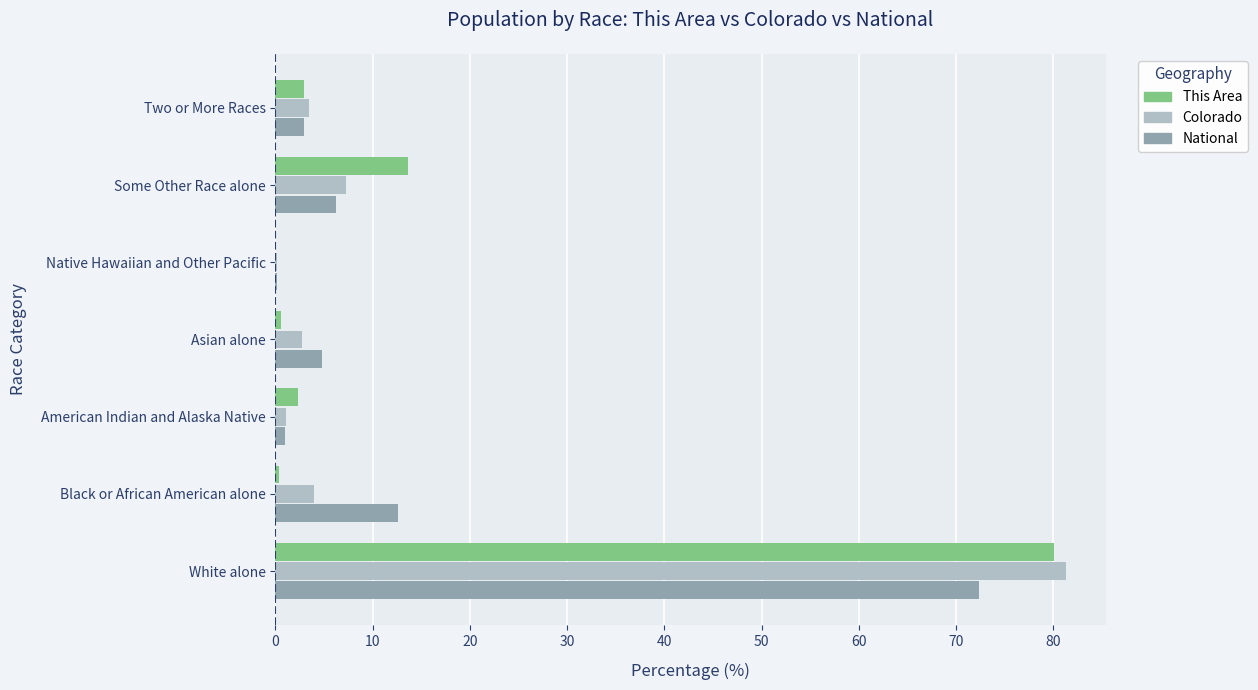

The value of Colorado at Some Other Race alone is 2.5. True or false?

False